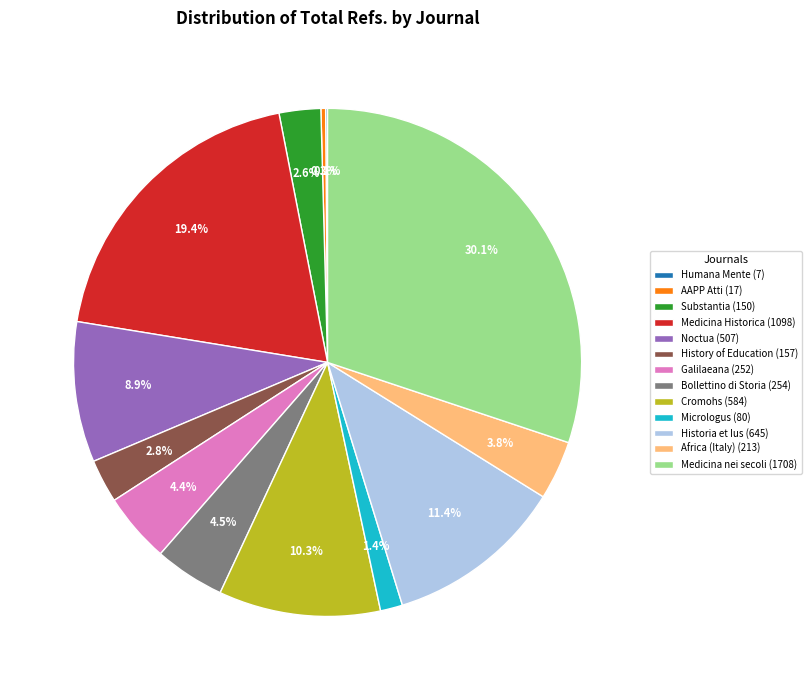

What percentage do Bollettino di Storia (254) and Galilaeana (252) together represent?

8.9%